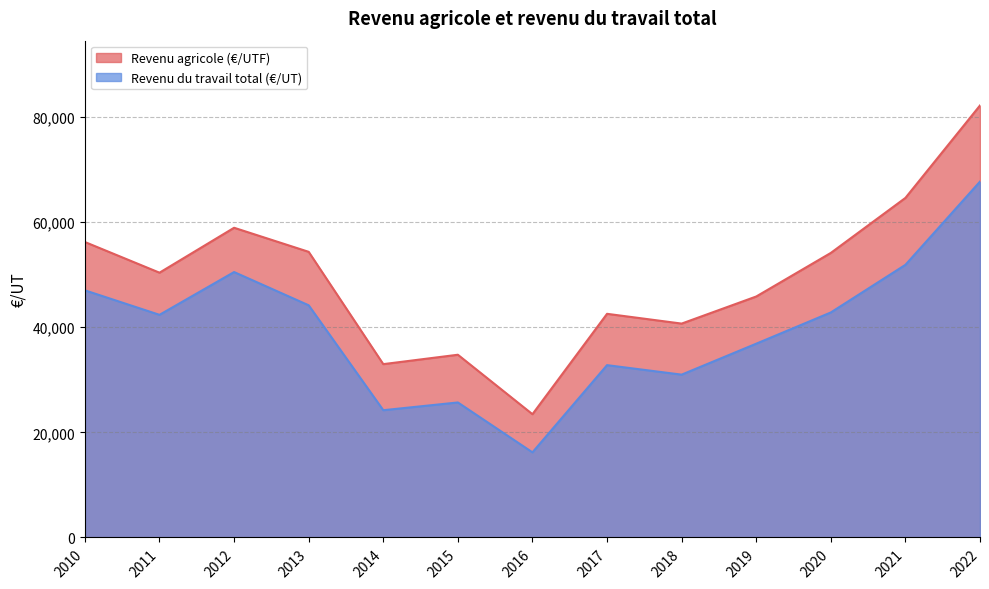

Between 2016 and 2017, which is larger?

2017